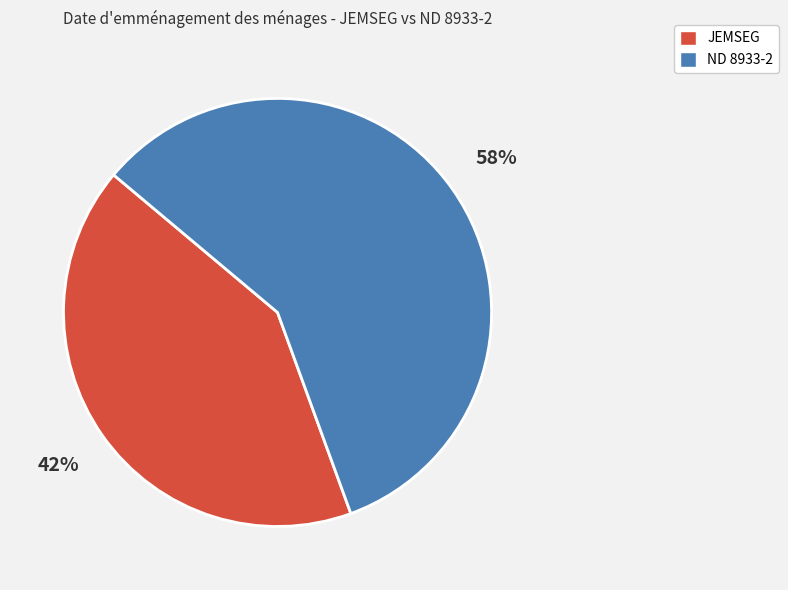

True or false: JEMSEG accounts for 31% of the total.

False